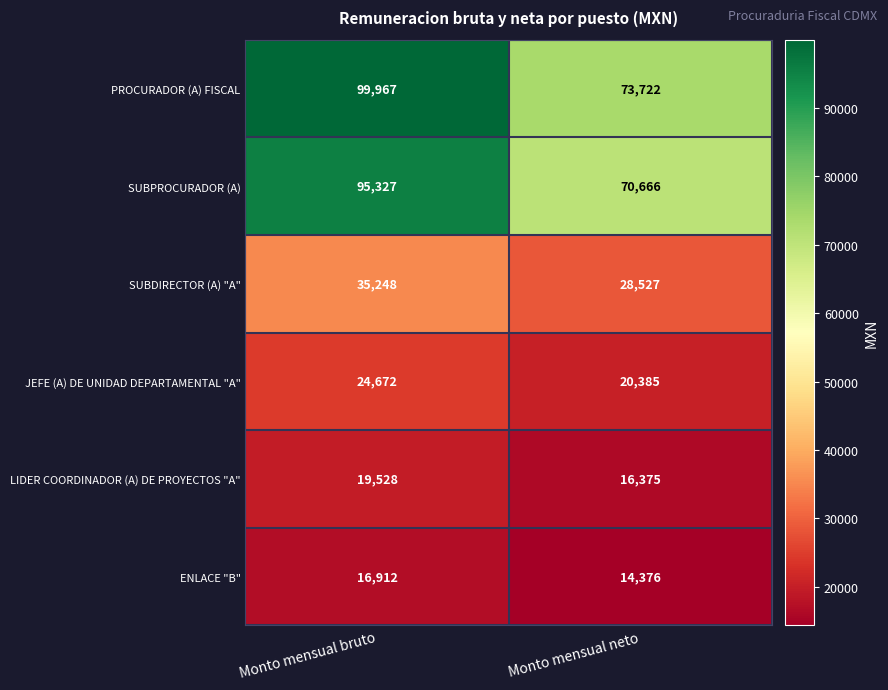

Which series has the widest spread of values?

PROCURADOR (A) FISCAL